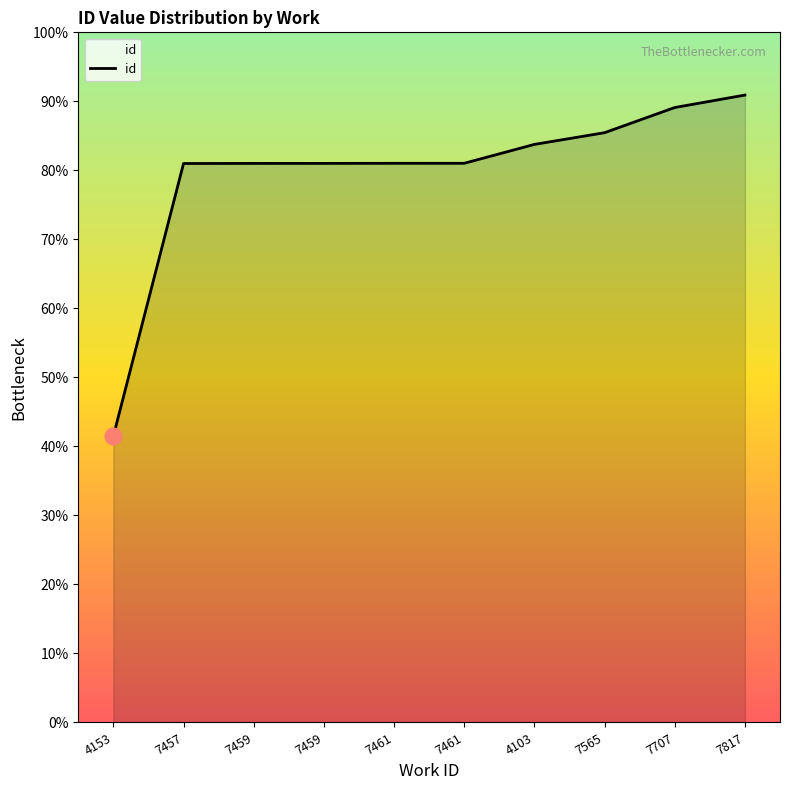

Does the chart display data point markers on the line(s)?

No